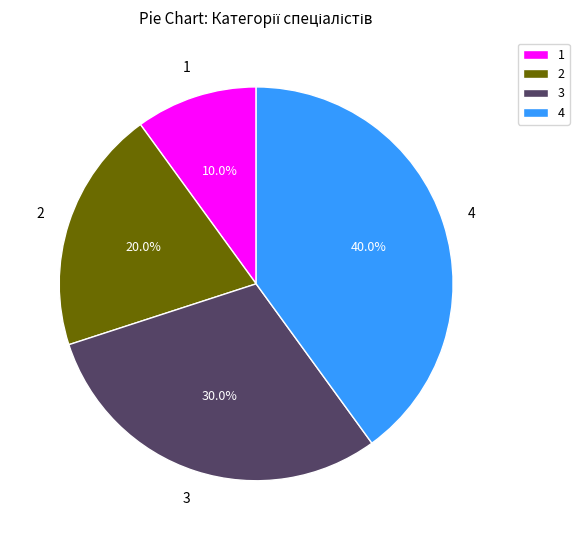

Rank the categories by value from lowest to highest.

1, 2, 3, 4